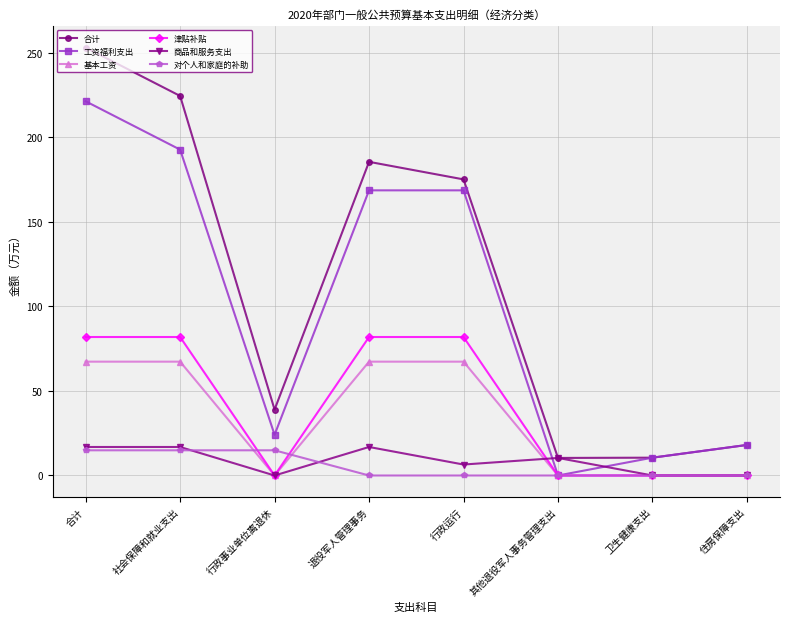

What is the difference between the maximum and minimum values in the 合计 series?

242.7